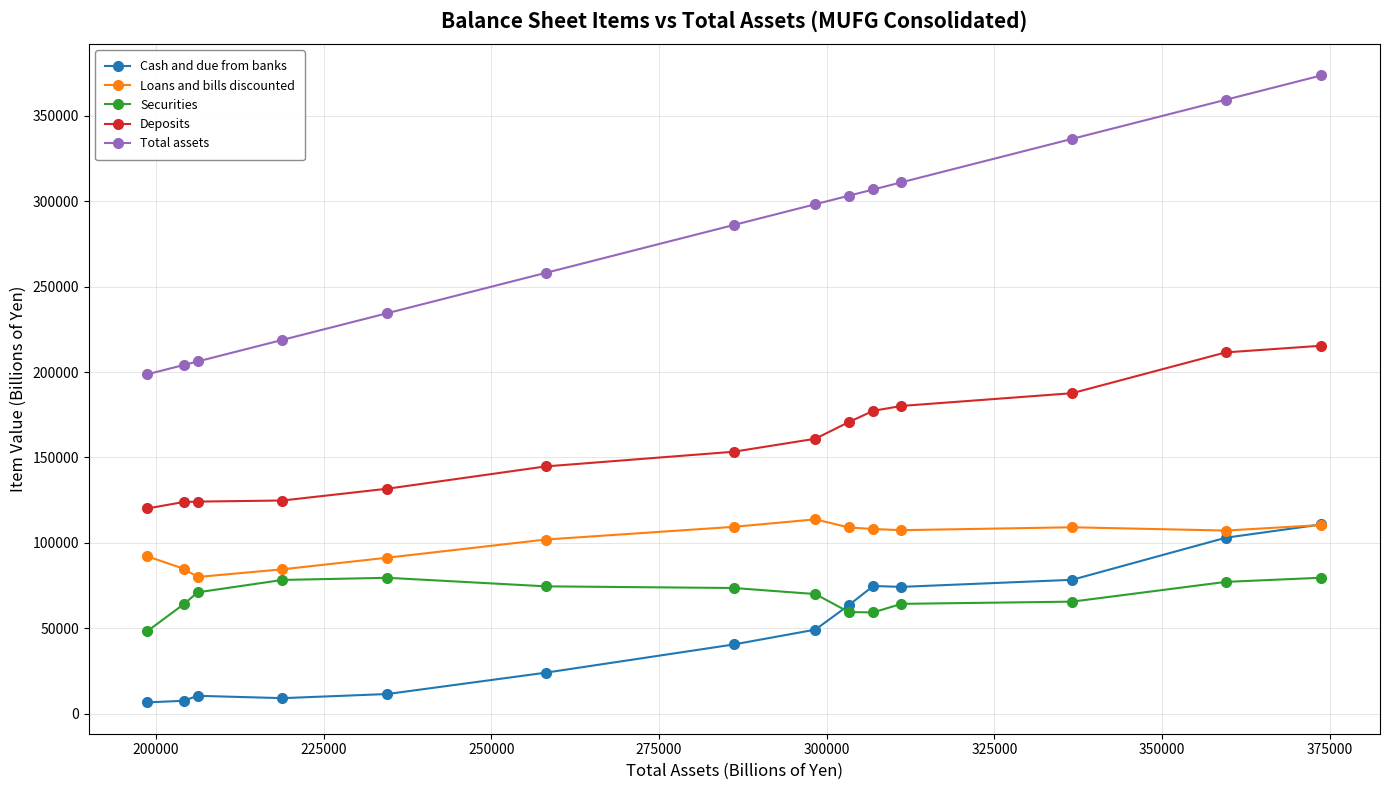

What is the maximum value shown in the chart?

373731.9